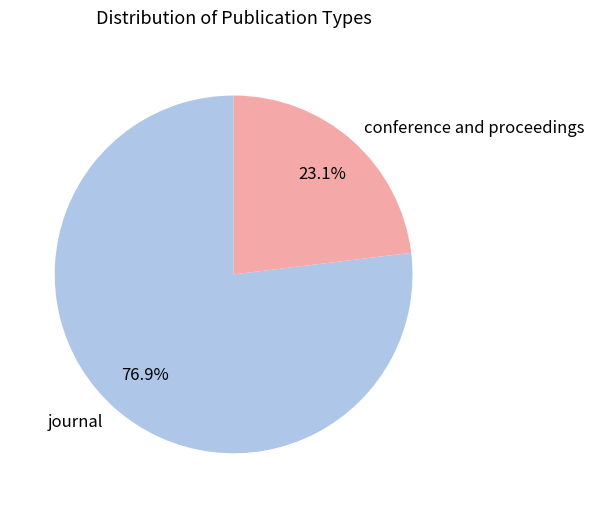

To the nearest percent, what percentage of the pie is journal?

77%